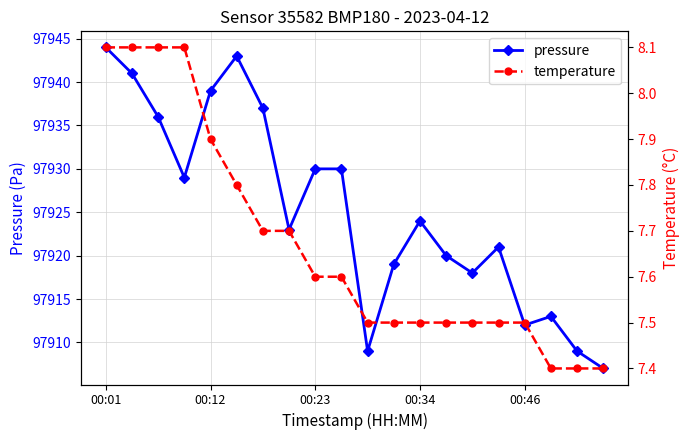

Which series changed the most between 7 and 19?

pressure